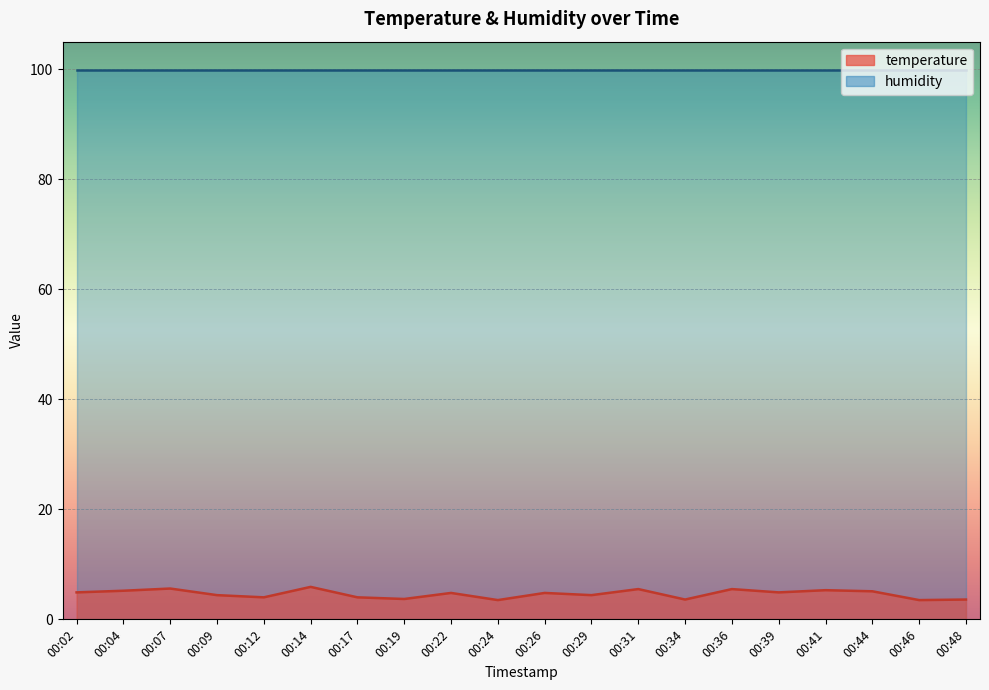

The chart shows a value of 4.0 at 00:17. True or false?

True